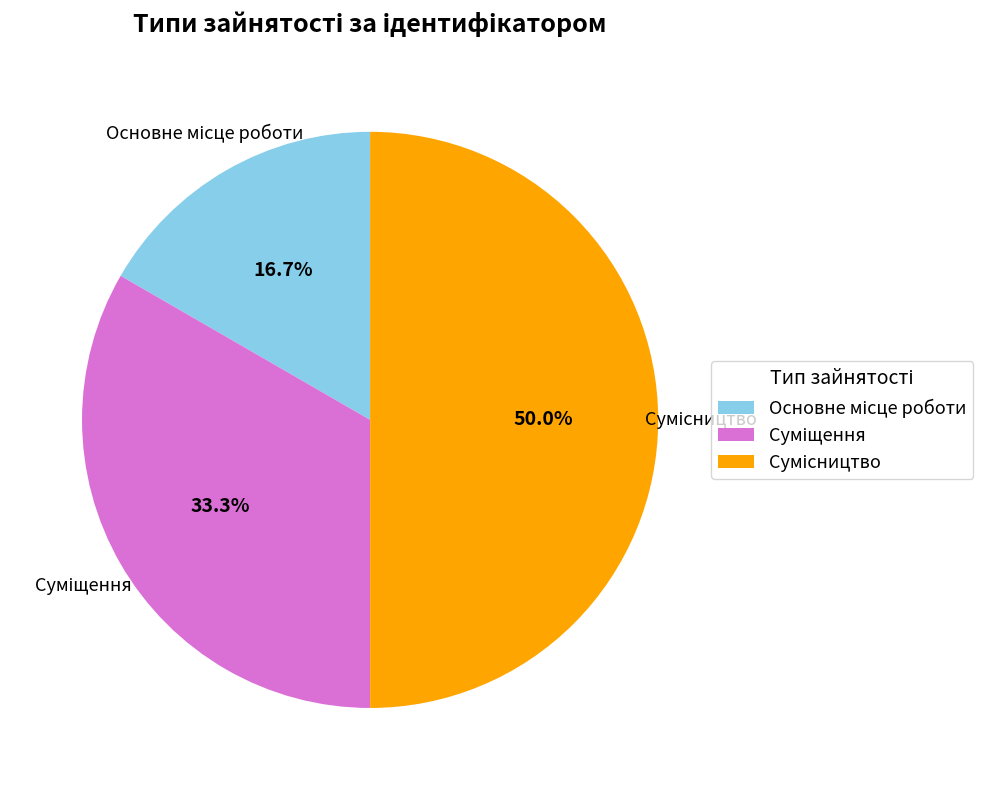

Combined, what portion of the pie is Основне місце роботи and Сумісництво?

66.7%